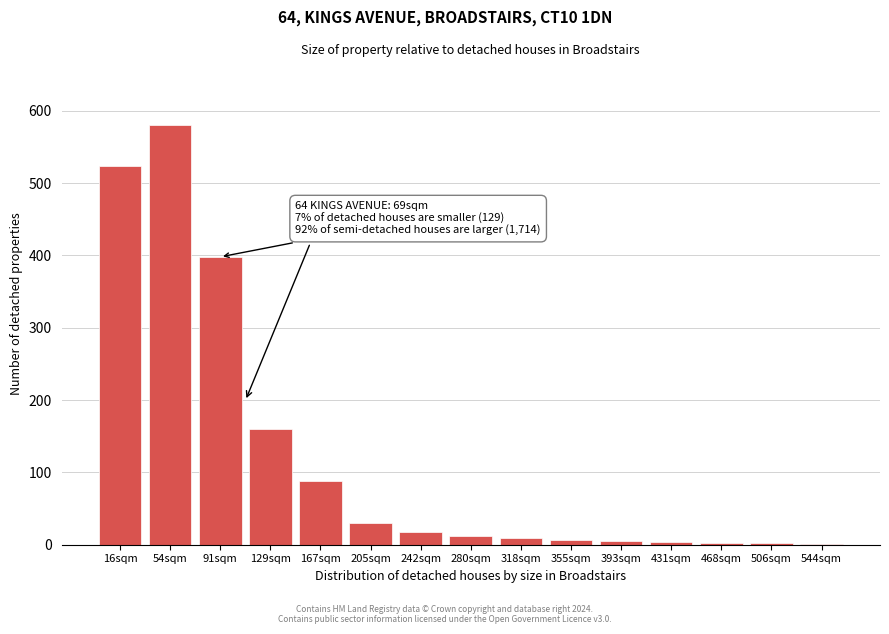

What is the sum of all values?

1840